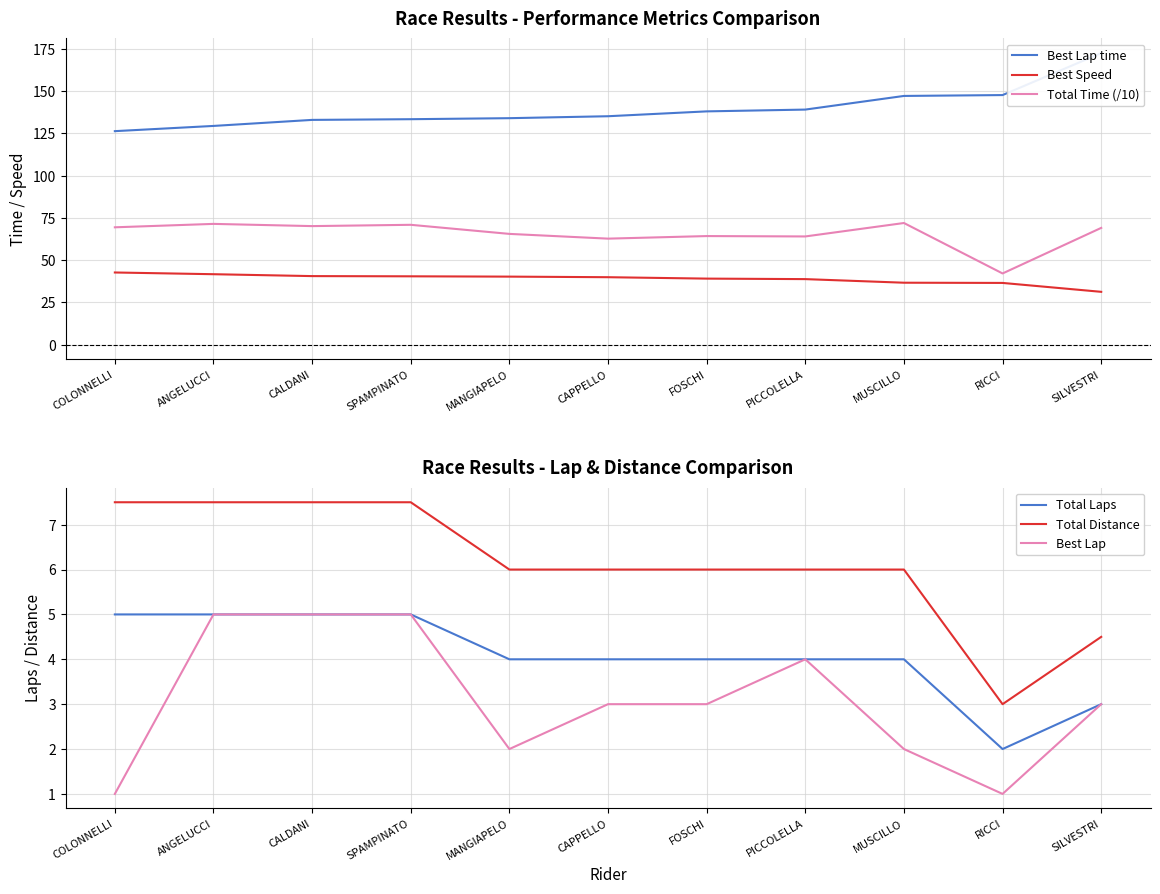

Between ANGELUCCI and MUSCILLO, which series saw the biggest shift?

Best Lap time